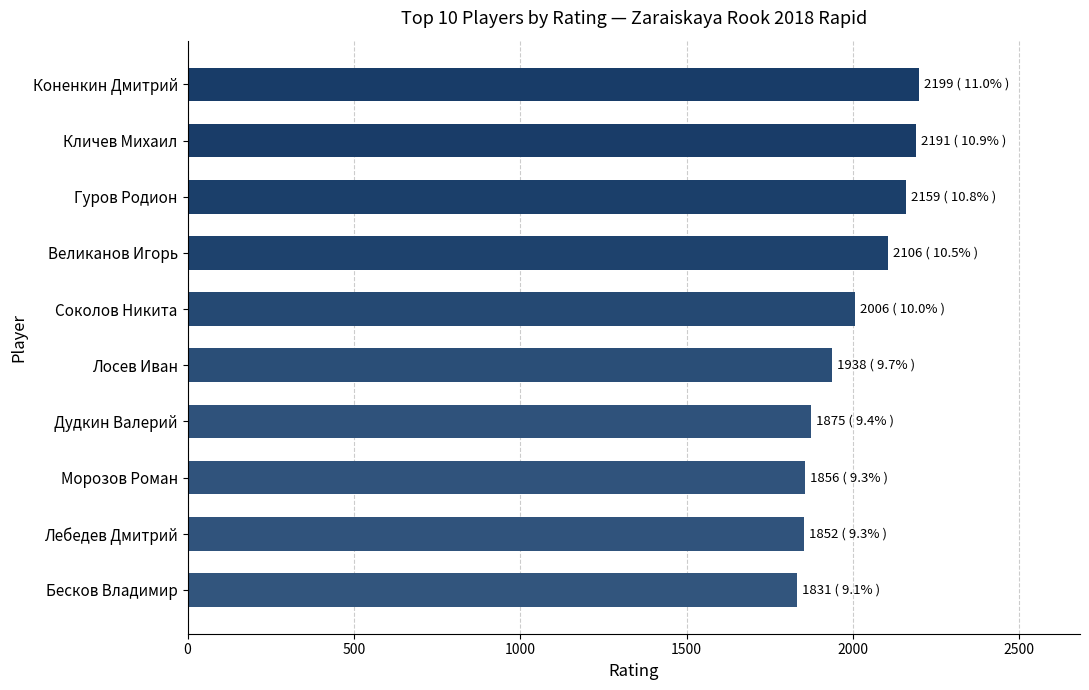

What is the sum of all values?

20013